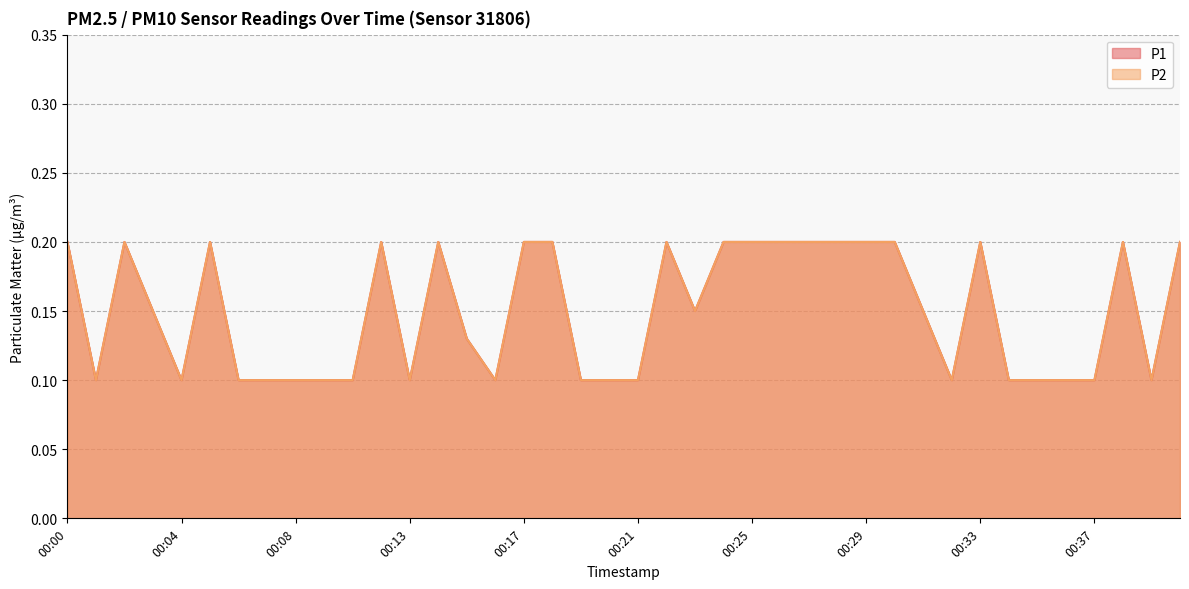

What is the difference between the maximum and minimum values in the P2 series?

0.1